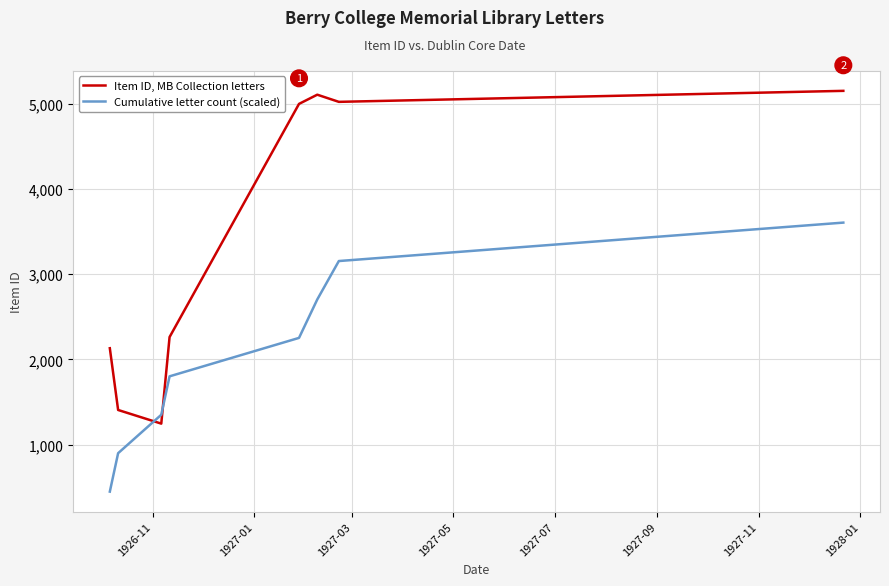

True or false: Item ID, MB Collection letters and Cumulative letter count (scaled) cross at least once.

True